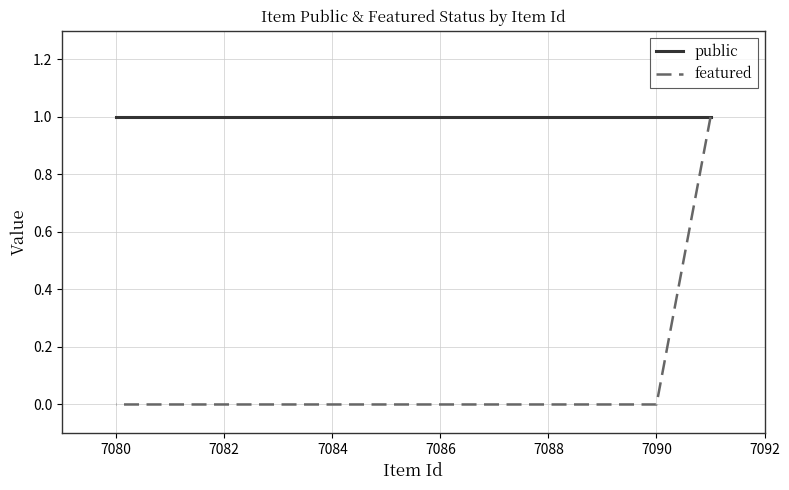

Which series has the largest total across all categories?

public